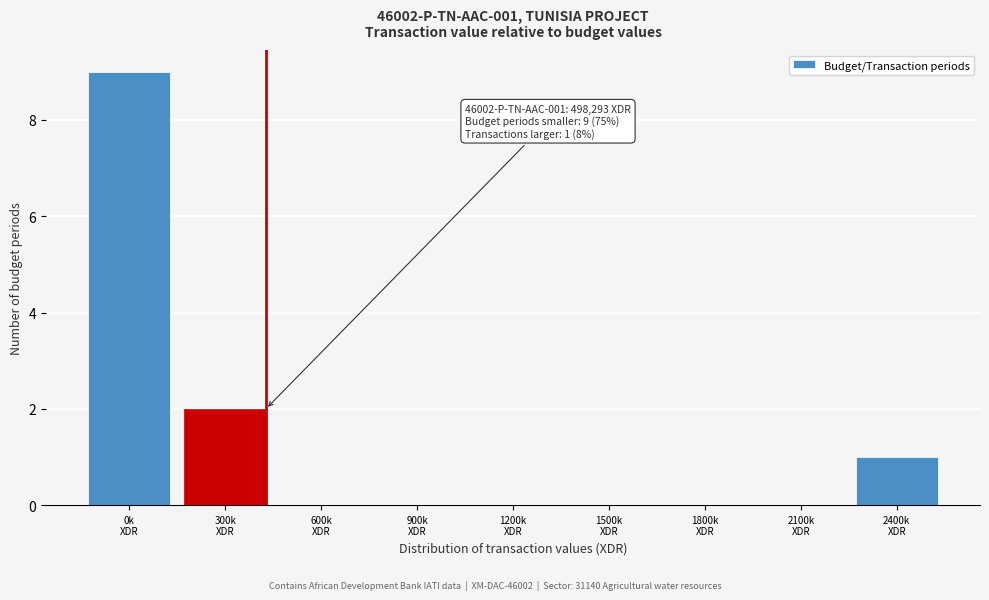

What is the maximum value shown in the chart?

9